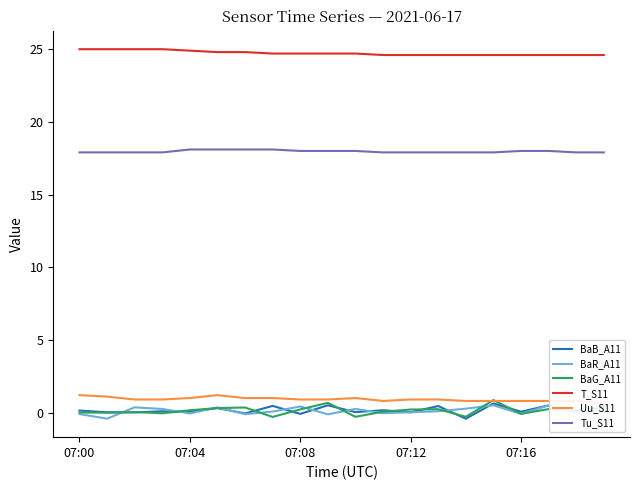

Is it true that Tu_S11 equals 17.9 at 15?

True